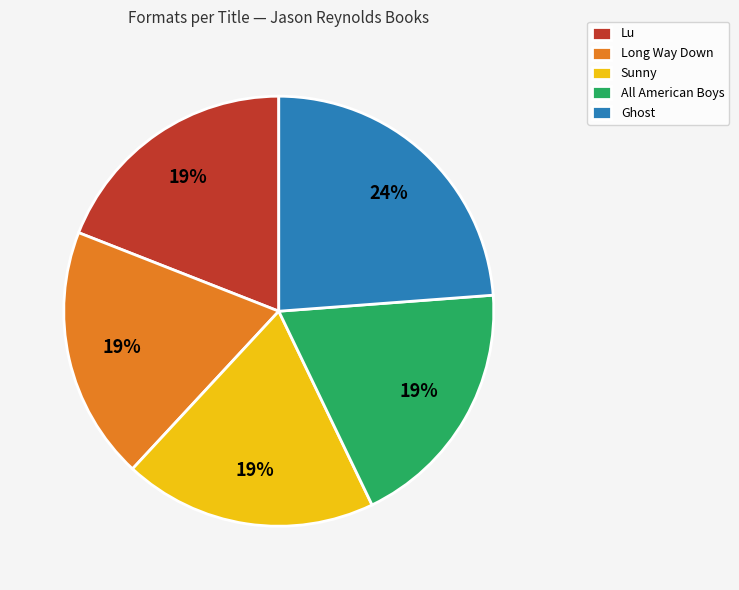

To the nearest percent, what is the combined percentage of Sunny and Long Way Down?

38%